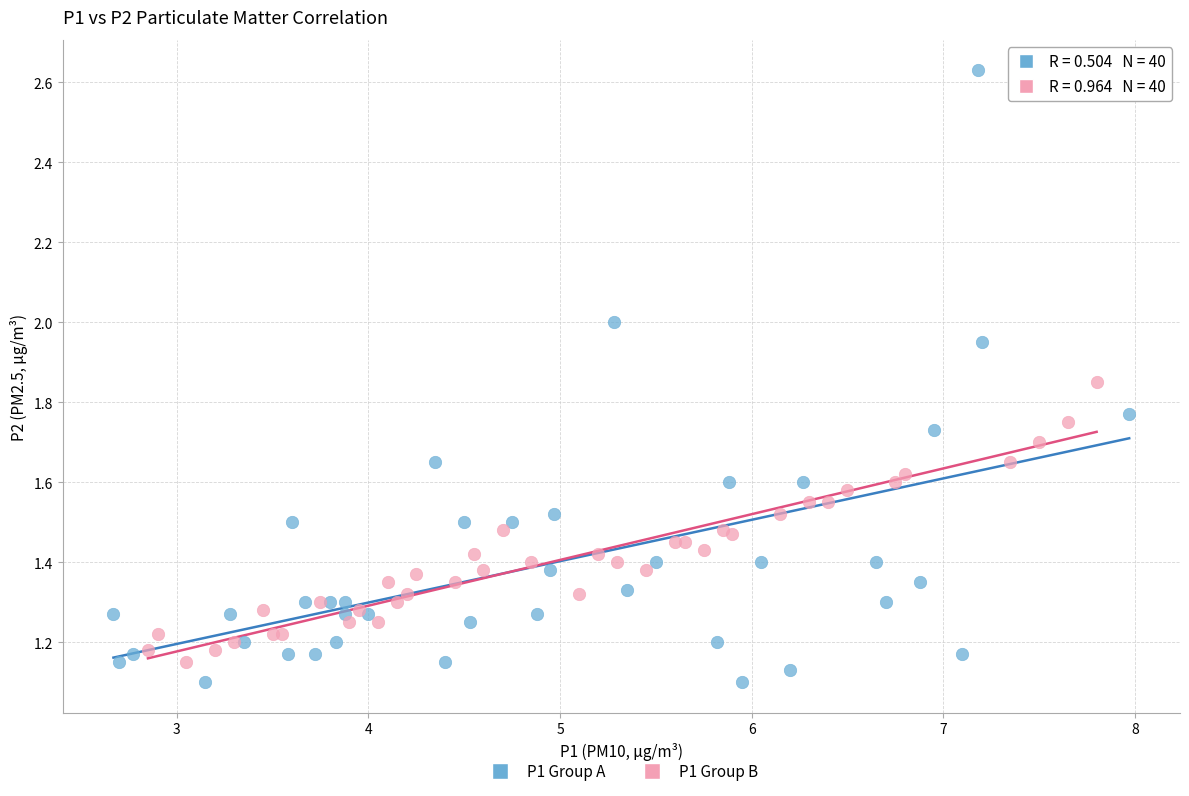

Which series reaches the maximum Y coordinate?

P1 Group A